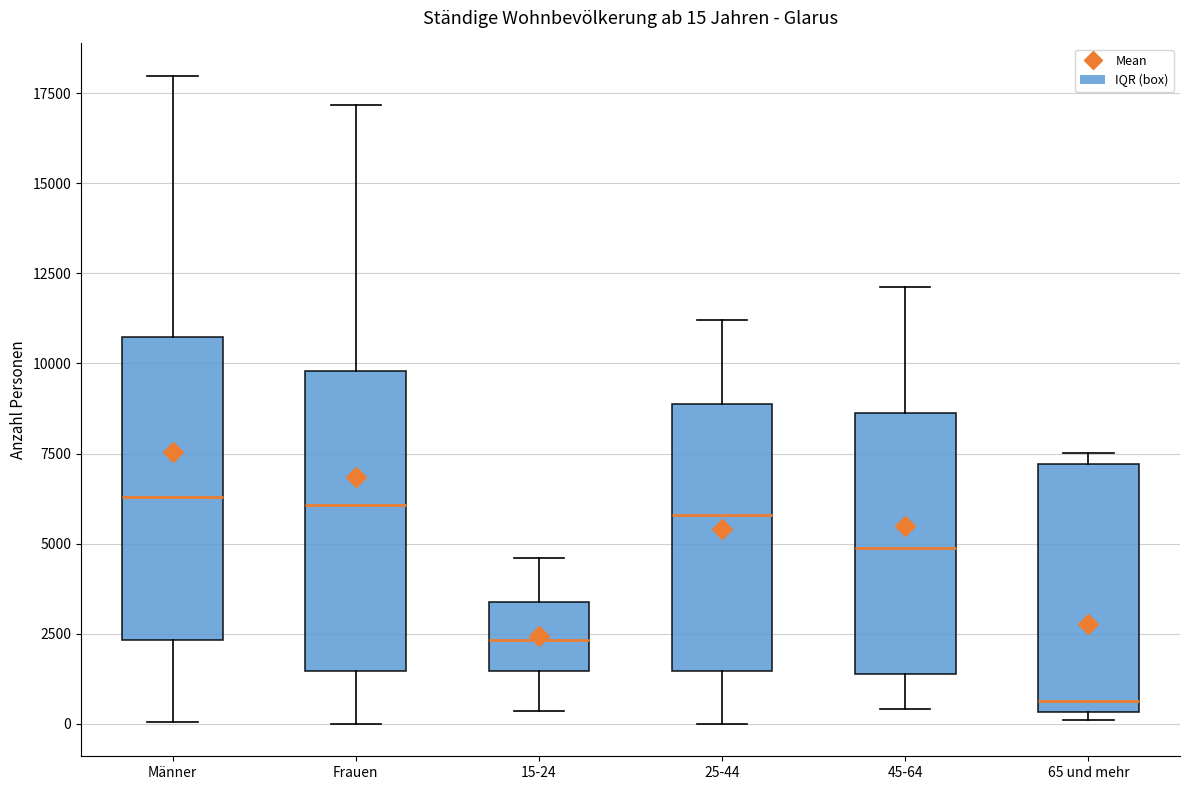

Which box has the lowest median line?

65 und mehr